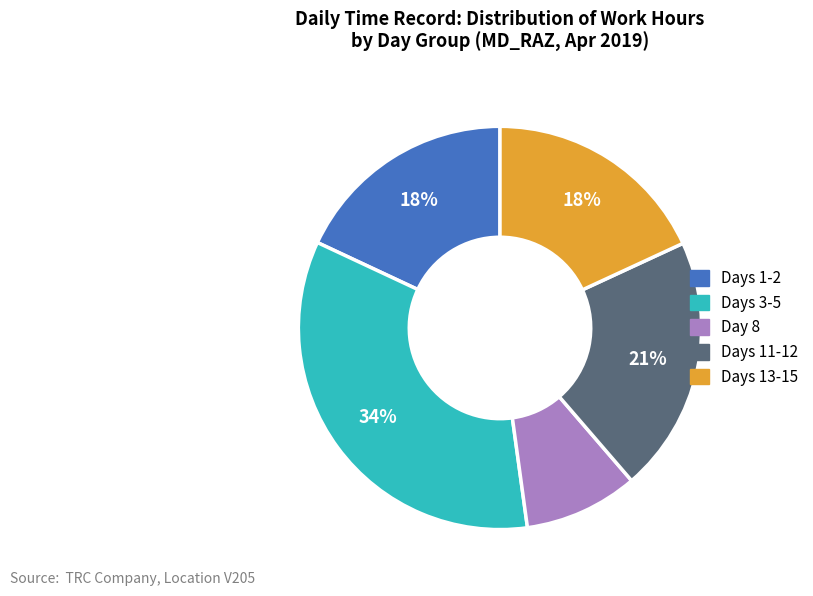

Is there a majority slice in this chart?

No